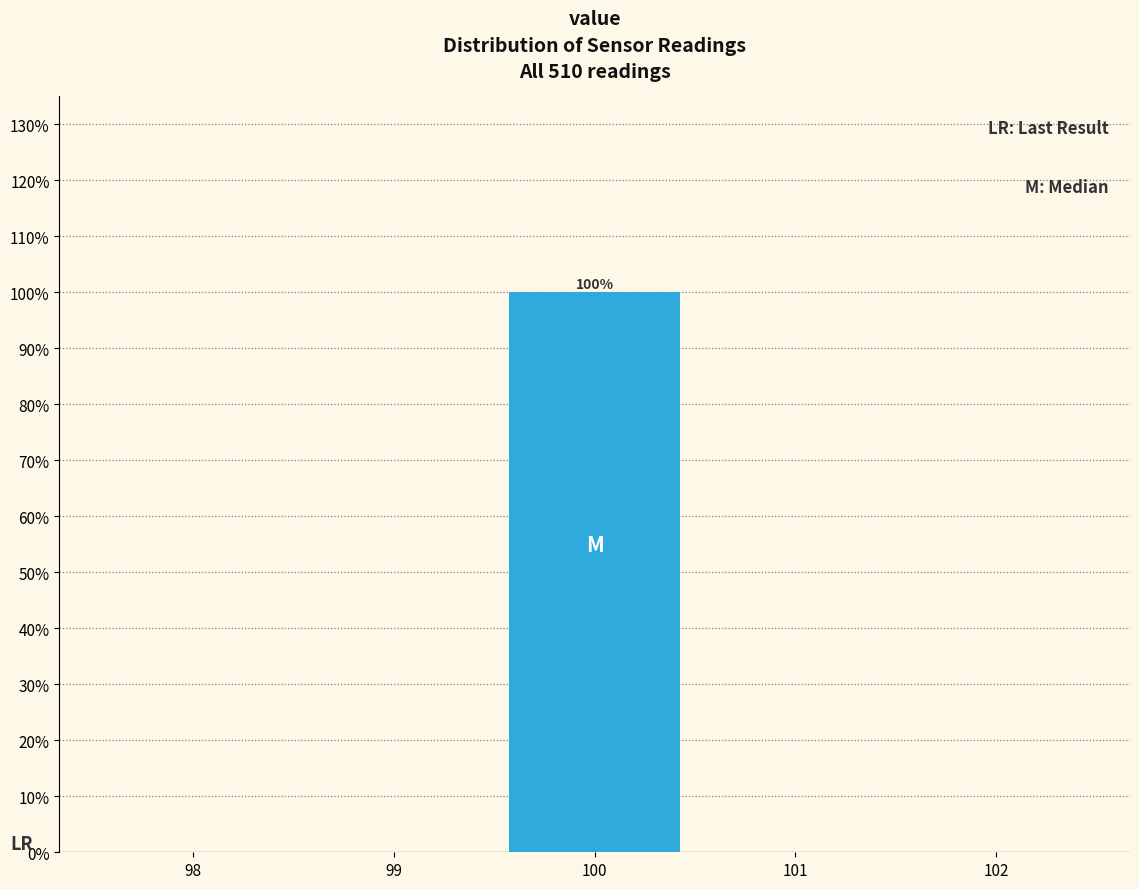

Which range on the x-axis has the tallest bar?

99.5 to 100.5